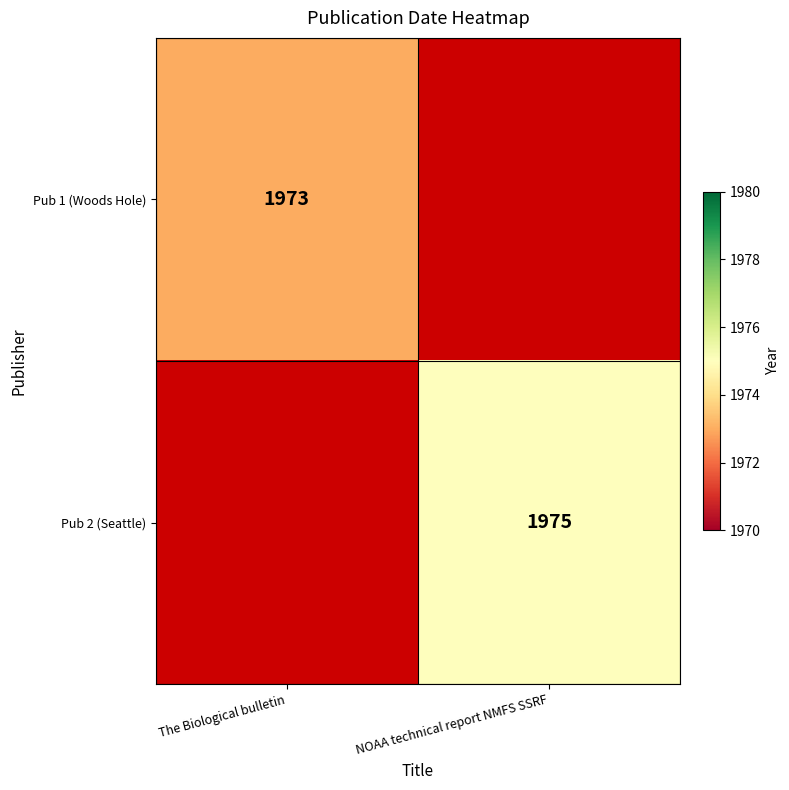

At which category is the sum across all series the highest?

NOAA technical report NMFS SSRF